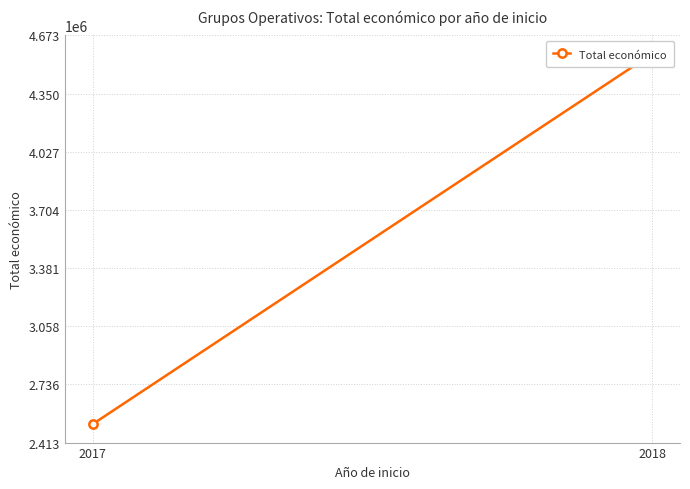

What is the value of the 1st point from the left?

2515501